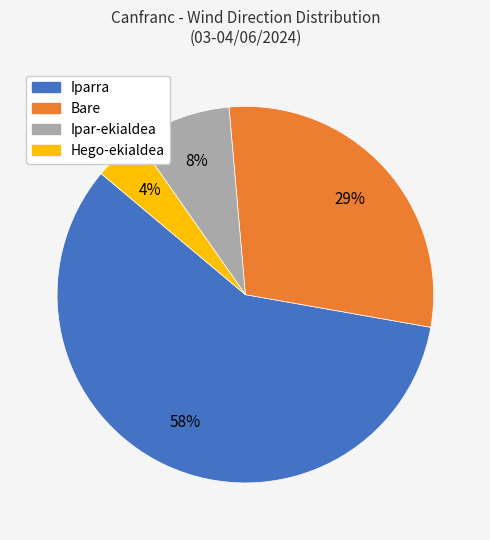

Is the sum of Iparra and Hego-ekialdea greater than half?

Yes